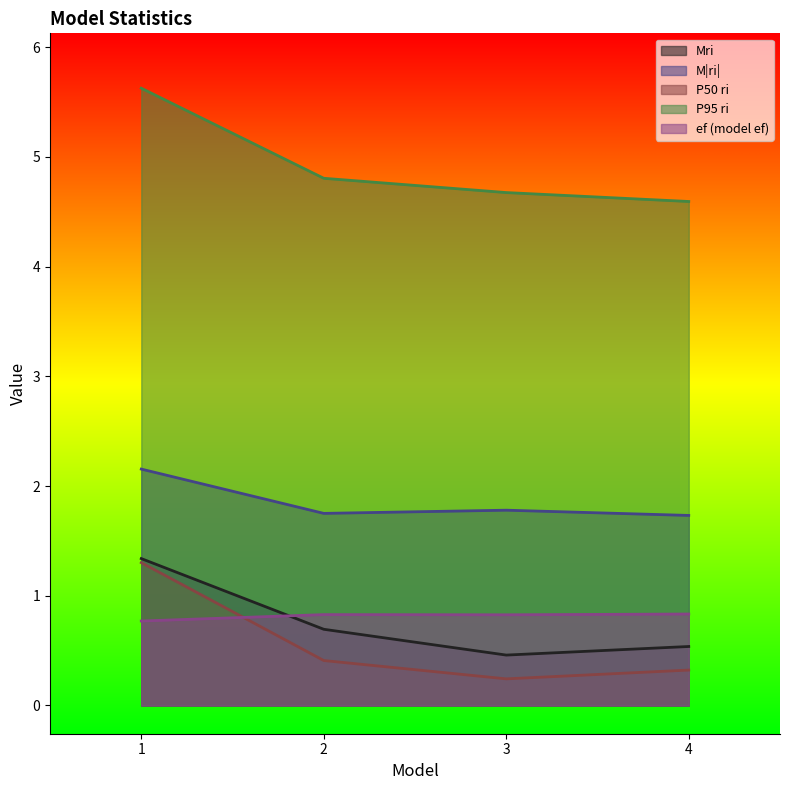

True or false: M|ri| and ef (model ef) intersect in this chart.

False